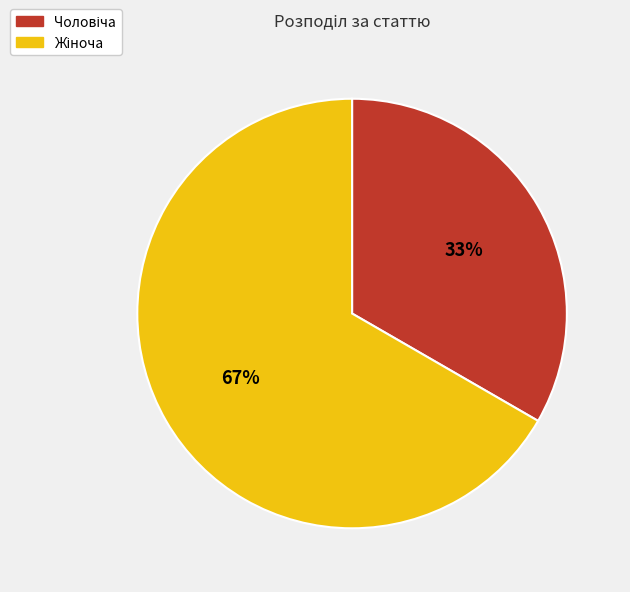

To the nearest percent, what is the average slice percentage?

50%